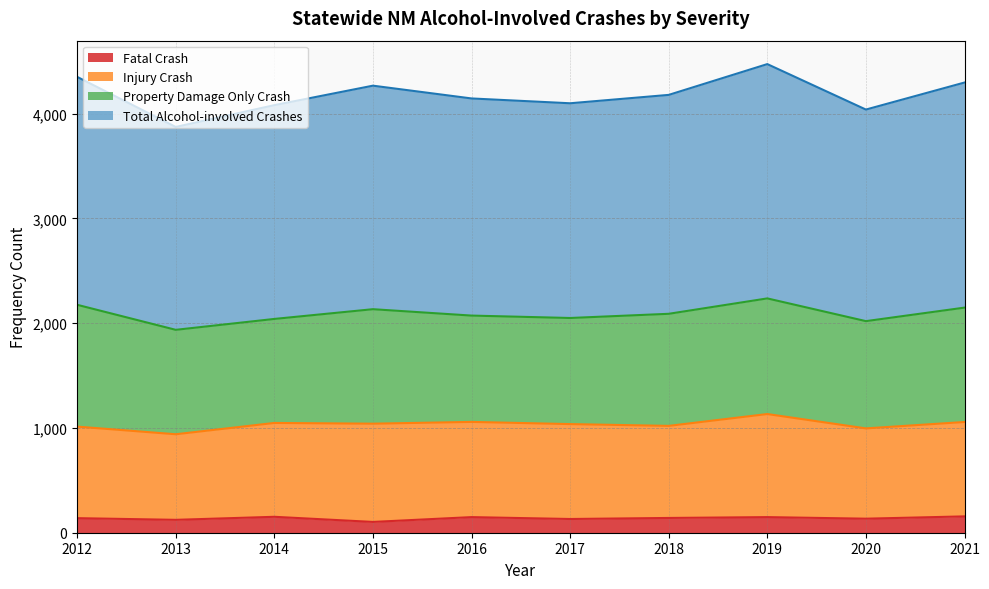

What are all the series names shown in the legend?

Fatal Crash, Injury Crash, Property Damage Only Crash, Total Alcohol-involved Crashes